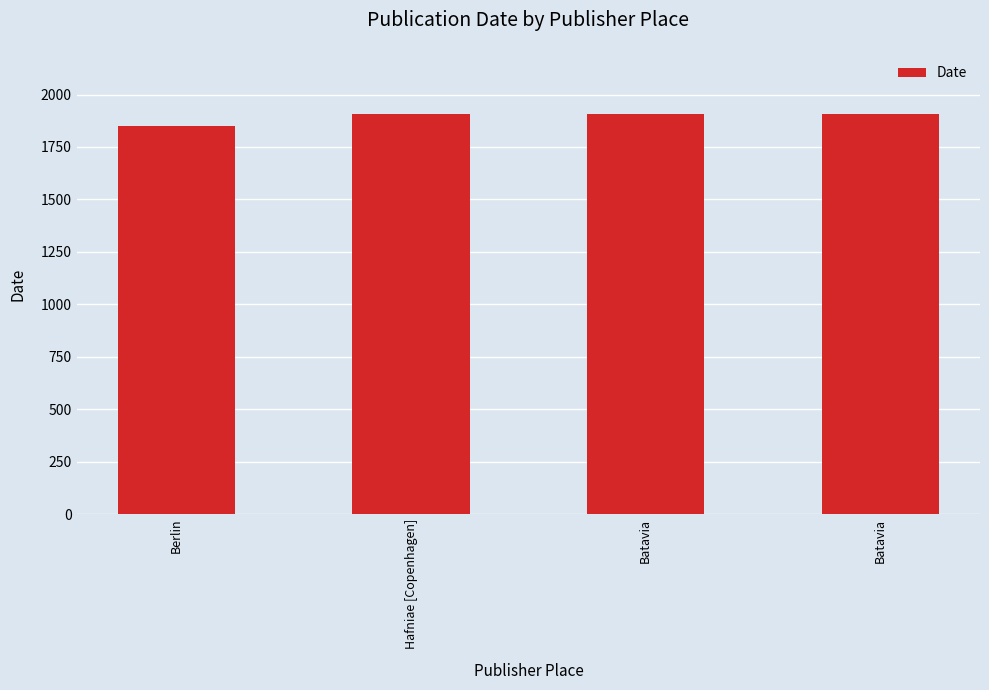

Are the bars horizontal?

No